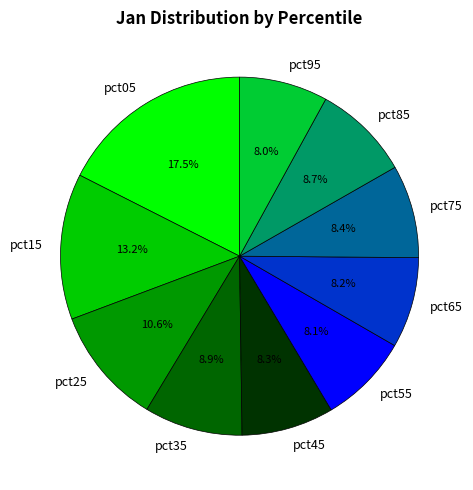

How much of the chart is everything except pct45?

91.7%